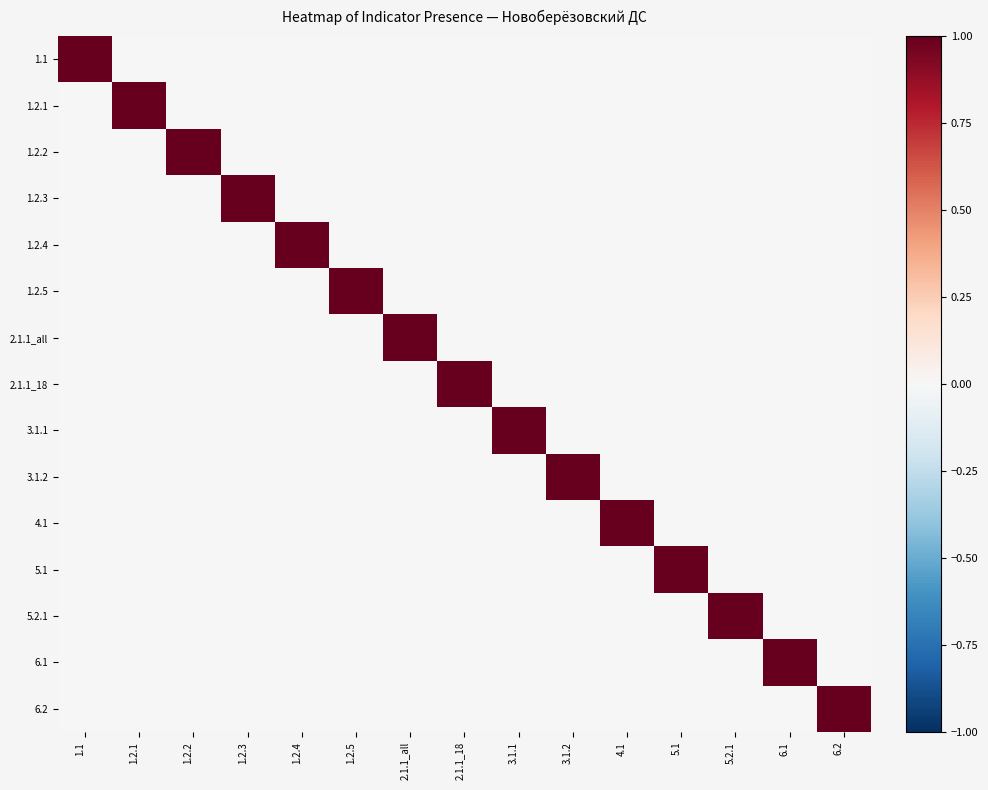

Reading left to right, extract all data points from this chart.

1.1: 1.1=1	1.2.1=0	1.2.2=0	1.2.3=0	1.2.4=0	1.2.5=0	2.1.1_all=0	2.1.1_18=0	3.1.1=0	3.1.2=0	4.1=0	5.1=0	5.2.1=0	6.1=0	6.2=0
1.2.1: 1.1=0	1.2.1=1	1.2.2=0	1.2.3=0	1.2.4=0	1.2.5=0	2.1.1_all=0	2.1.1_18=0	3.1.1=0	3.1.2=0	4.1=0	5.1=0	5.2.1=0	6.1=0	6.2=0
1.2.2: 1.1=0	1.2.1=0	1.2.2=1	1.2.3=0	1.2.4=0	1.2.5=0	2.1.1_all=0	2.1.1_18=0	3.1.1=0	3.1.2=0	4.1=0	5.1=0	5.2.1=0	6.1=0	6.2=0
1.2.3: 1.1=0	1.2.1=0	1.2.2=0	1.2.3=1	1.2.4=0	1.2.5=0	2.1.1_all=0	2.1.1_18=0	3.1.1=0	3.1.2=0	4.1=0	5.1=0	5.2.1=0	6.1=0	6.2=0
1.2.4: 1.1=0	1.2.1=0	1.2.2=0	1.2.3=0	1.2.4=1	1.2.5=0	2.1.1_all=0	2.1.1_18=0	3.1.1=0	3.1.2=0	4.1=0	5.1=0	5.2.1=0	6.1=0	6.2=0
1.2.5: 1.1=0	1.2.1=0	1.2.2=0	1.2.3=0	1.2.4=0	1.2.5=1	2.1.1_all=0	2.1.1_18=0	3.1.1=0	3.1.2=0	4.1=0	5.1=0	5.2.1=0	6.1=0	6.2=0
2.1.1_all: 1.1=0	1.2.1=0	1.2.2=0	1.2.3=0	1.2.4=0	1.2.5=0	2.1.1_all=1	2.1.1_18=0	3.1.1=0	3.1.2=0	4.1=0	5.1=0	5.2.1=0	6.1=0	6.2=0
2.1.1_18: 1.1=0	1.2.1=0	1.2.2=0	1.2.3=0	1.2.4=0	1.2.5=0	2.1.1_all=0	2.1.1_18=1	3.1.1=0	3.1.2=0	4.1=0	5.1=0	5.2.1=0	6.1=0	6.2=0
3.1.1: 1.1=0	1.2.1=0	1.2.2=0	1.2.3=0	1.2.4=0	1.2.5=0	2.1.1_all=0	2.1.1_18=0	3.1.1=1	3.1.2=0	4.1=0	5.1=0	5.2.1=0	6.1=0	6.2=0
3.1.2: 1.1=0	1.2.1=0	1.2.2=0	1.2.3=0	1.2.4=0	1.2.5=0	2.1.1_all=0	2.1.1_18=0	3.1.1=0	3.1.2=1	4.1=0	5.1=0	5.2.1=0	6.1=0	6.2=0
4.1: 1.1=0	1.2.1=0	1.2.2=0	1.2.3=0	1.2.4=0	1.2.5=0	2.1.1_all=0	2.1.1_18=0	3.1.1=0	3.1.2=0	4.1=1	5.1=0	5.2.1=0	6.1=0	6.2=0
5.1: 1.1=0	1.2.1=0	1.2.2=0	1.2.3=0	1.2.4=0	1.2.5=0	2.1.1_all=0	2.1.1_18=0	3.1.1=0	3.1.2=0	4.1=0	5.1=1	5.2.1=0	6.1=0	6.2=0
5.2.1: 1.1=0	1.2.1=0	1.2.2=0	1.2.3=0	1.2.4=0	1.2.5=0	2.1.1_all=0	2.1.1_18=0	3.1.1=0	3.1.2=0	4.1=0	5.1=0	5.2.1=1	6.1=0	6.2=0
6.1: 1.1=0	1.2.1=0	1.2.2=0	1.2.3=0	1.2.4=0	1.2.5=0	2.1.1_all=0	2.1.1_18=0	3.1.1=0	3.1.2=0	4.1=0	5.1=0	5.2.1=0	6.1=1	6.2=0
6.2: 1.1=0	1.2.1=0	1.2.2=0	1.2.3=0	1.2.4=0	1.2.5=0	2.1.1_all=0	2.1.1_18=0	3.1.1=0	3.1.2=0	4.1=0	5.1=0	5.2.1=0	6.1=0	6.2=1